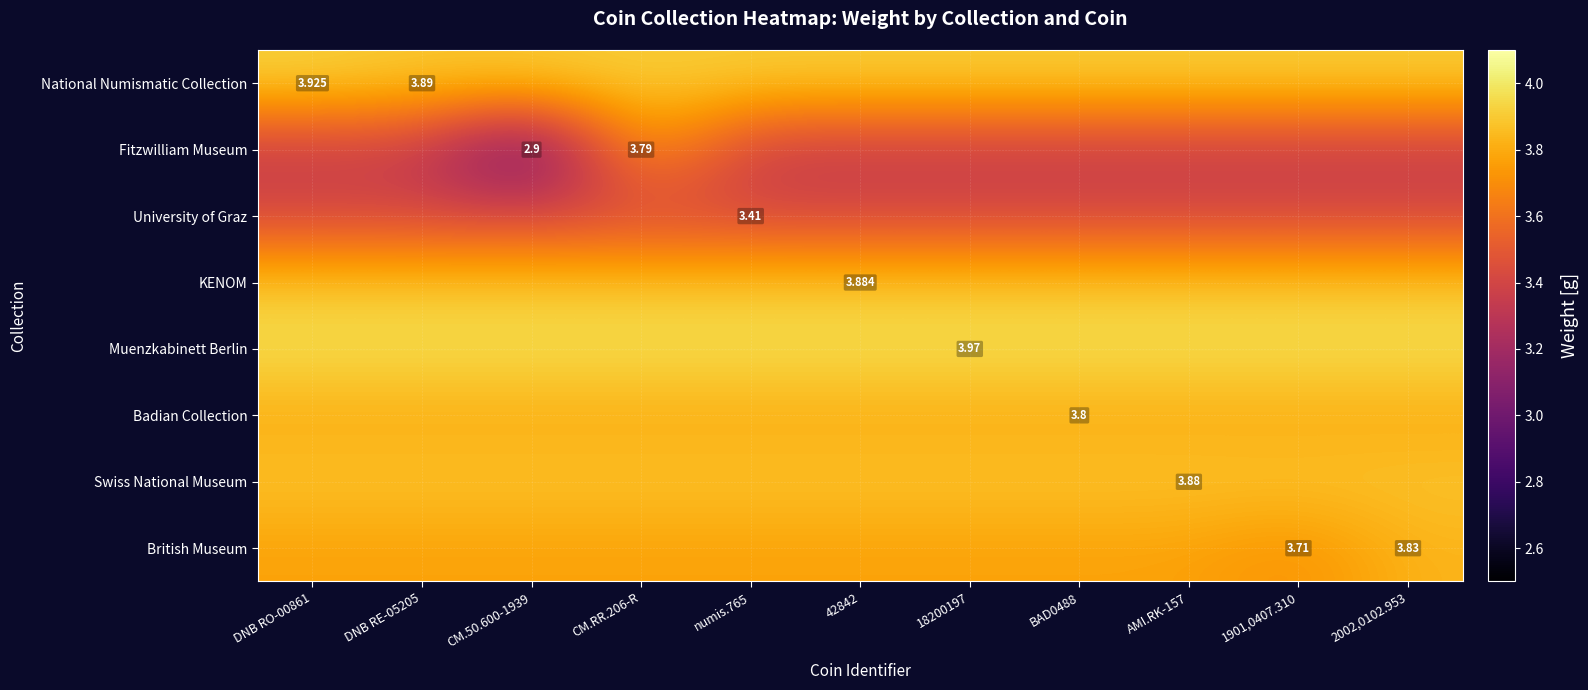

Which series has the largest range (max minus min)?

Fitzwilliam Museum